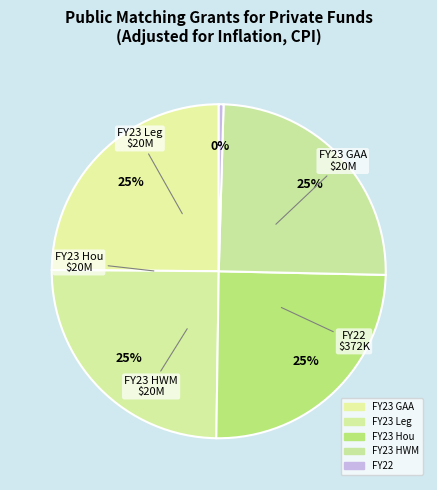

What is the change in value from FY23 Leg to FY22?

-19627977